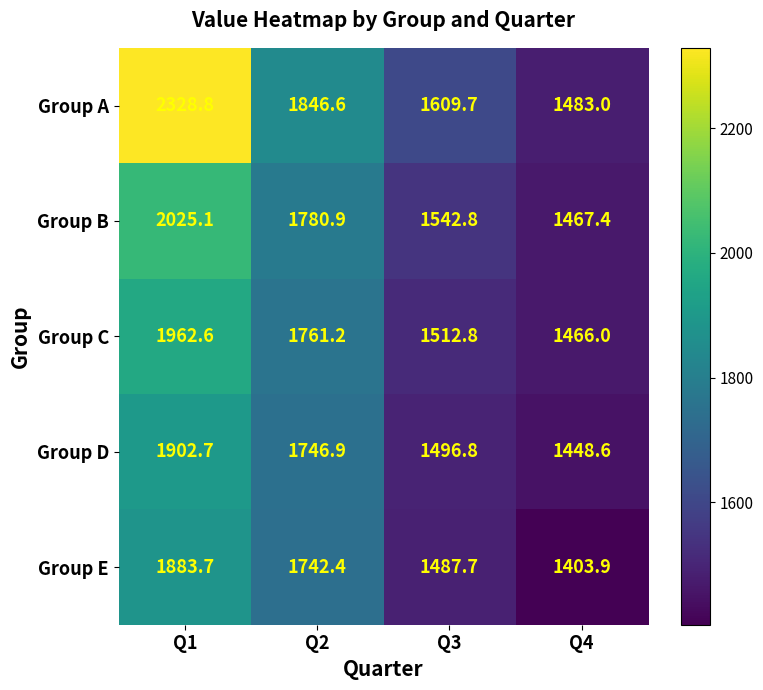

Rank the series at Q1 from lowest to highest value.

Group E, Group D, Group C, Group B, Group A